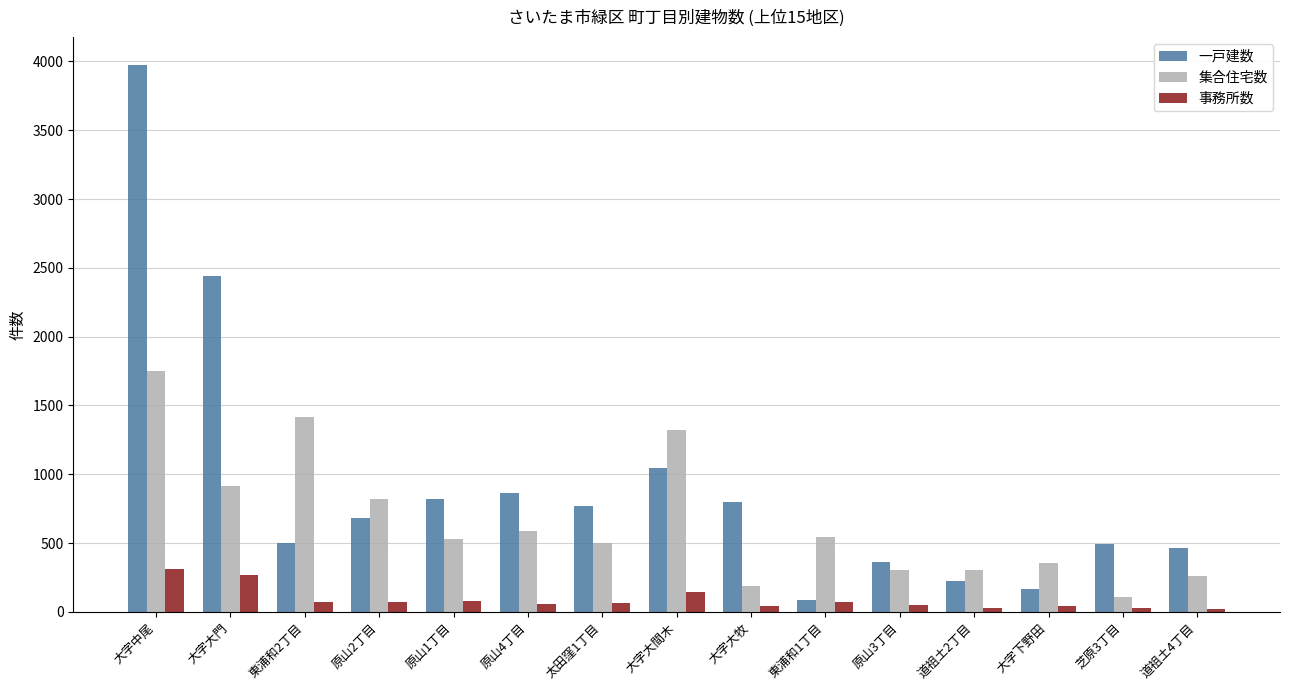

How many data points in 事務所数 are less than 62?

7